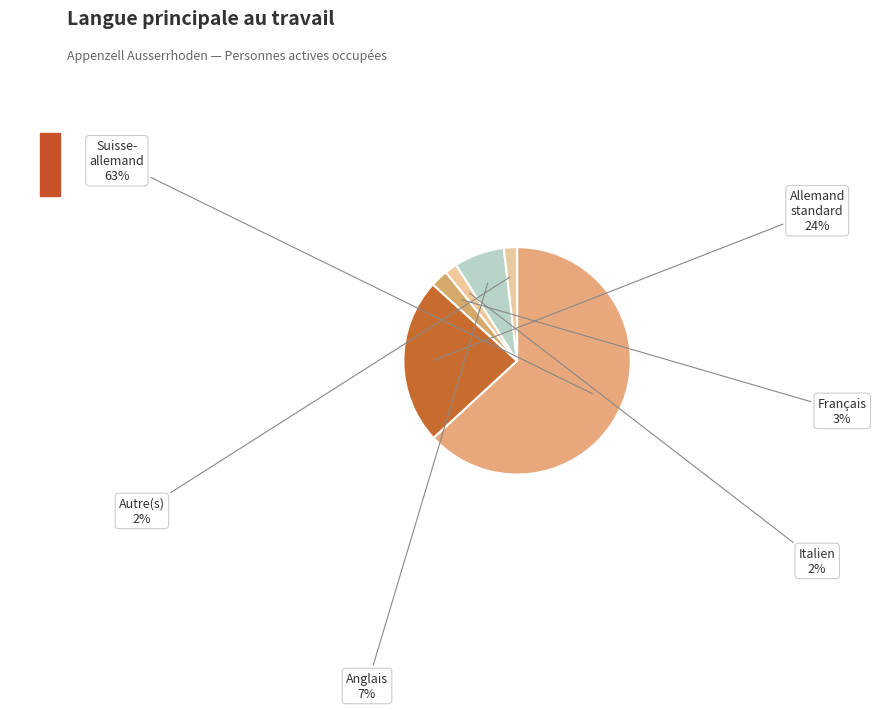

Count the number of slices in the pie.

6